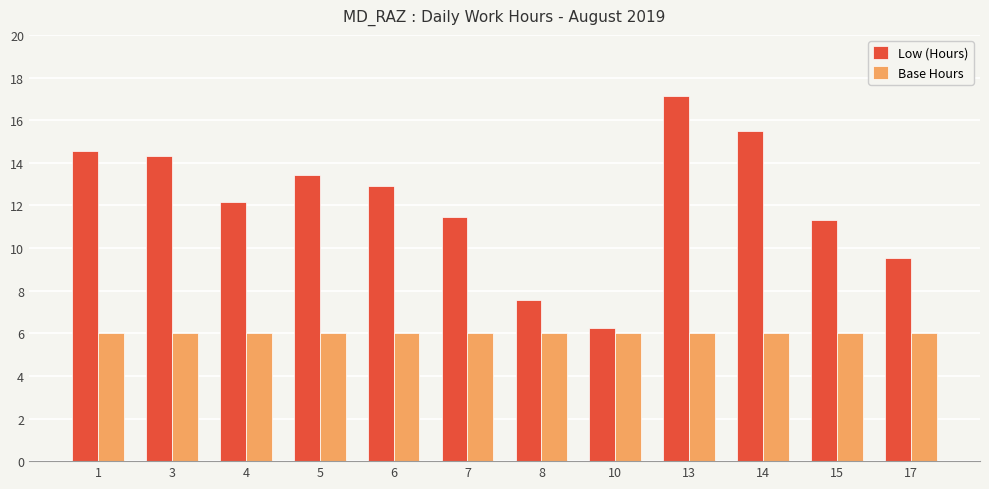

Is it true that Base Hours equals 6.0 at 14?

True